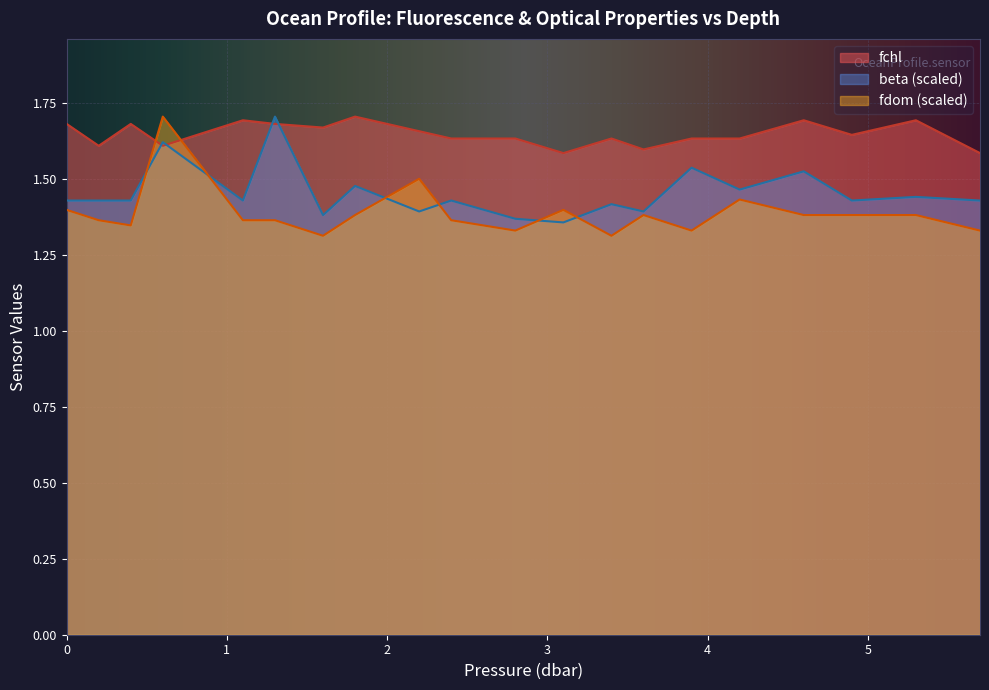

Does the chart display data point markers on the line(s)?

No